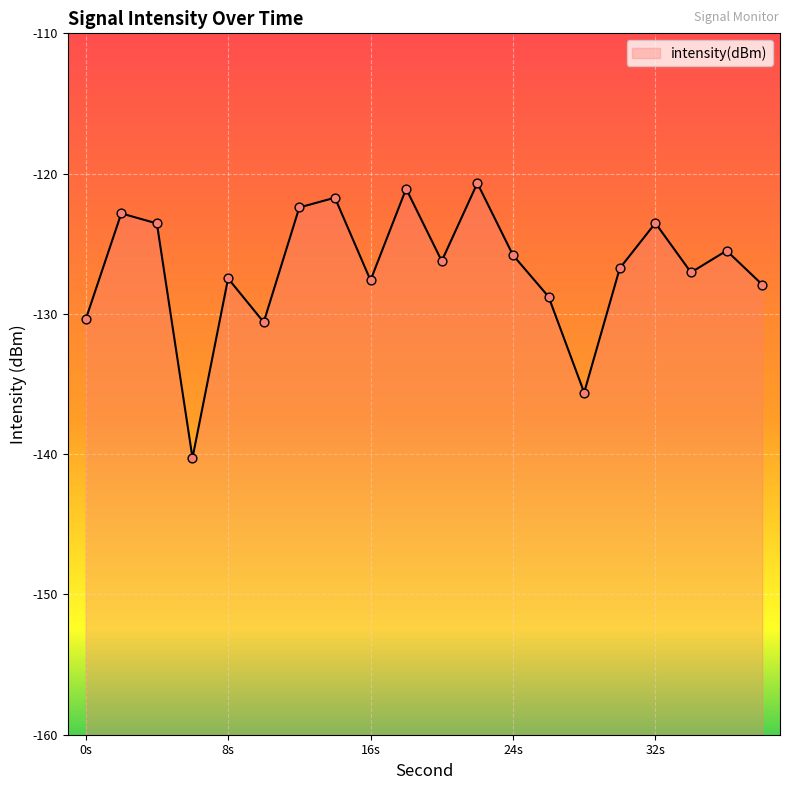

What is the change in value from 6 to 10?

-3.8